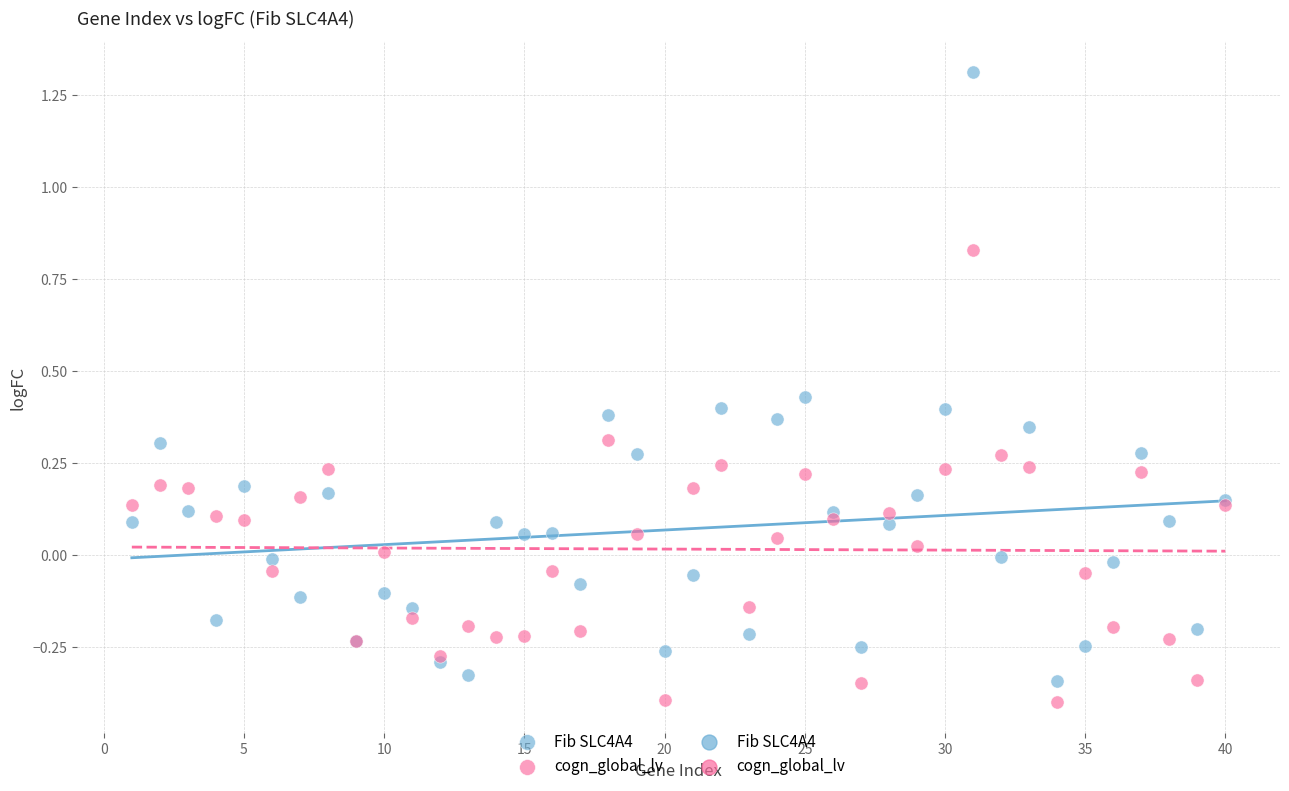

What is the X range (max minus min) for the scatter plot?

39.0